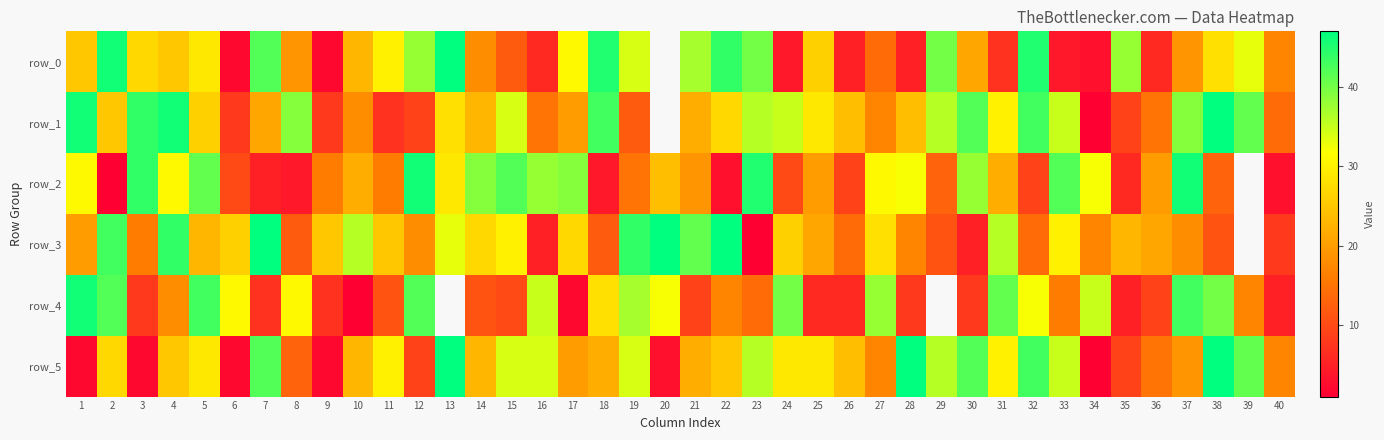

Rank the series at 19 from lowest to highest value.

row_1, row_2, row_0, row_5, row_4, row_3